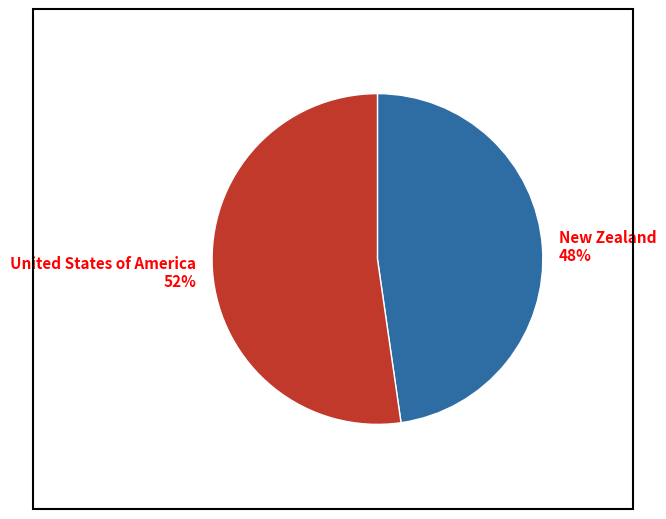

Rank the categories by value from lowest to highest.

New Zealand, United States of America